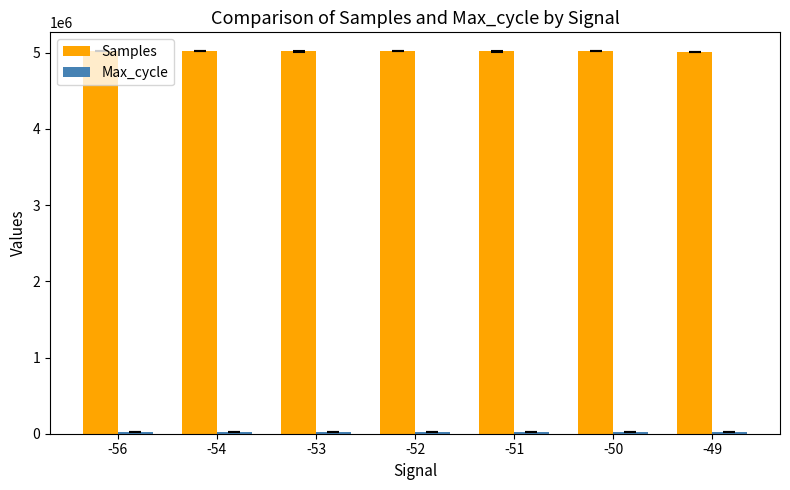

What is the average value of the Samples series?

5015516.2